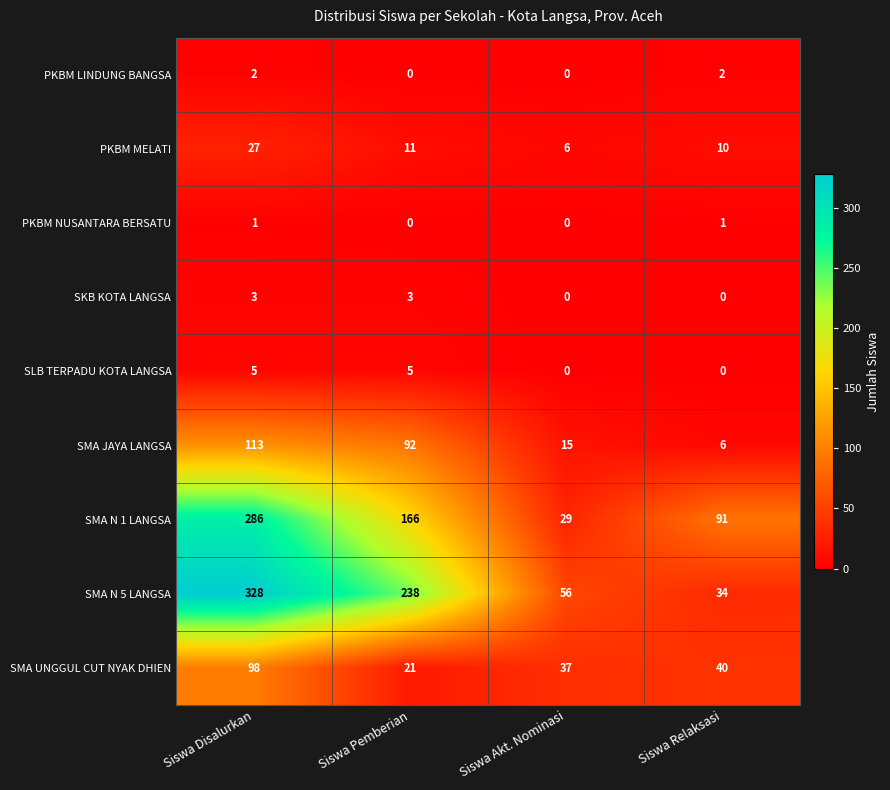

Which series has the largest range (max minus min)?

SMA N 5 LANGSA